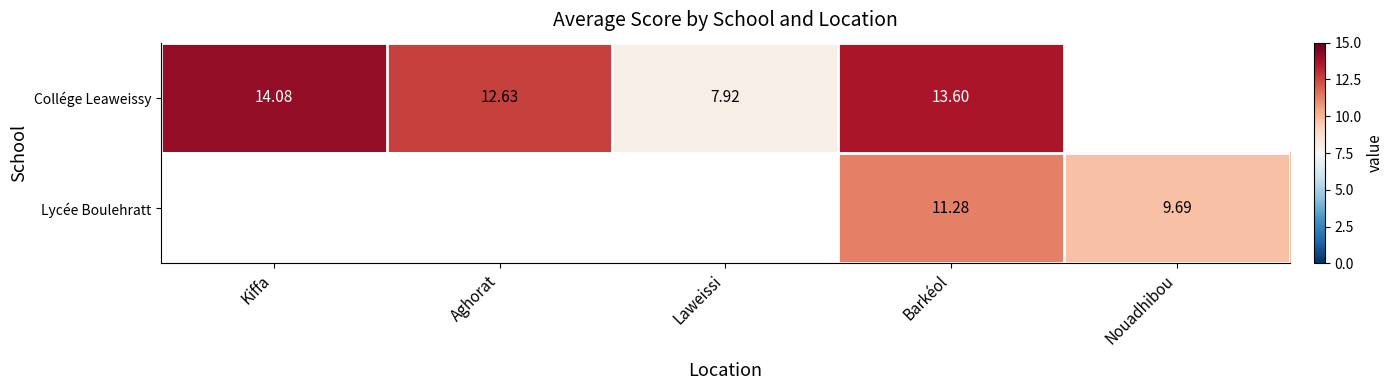

What is the sum of all Lycée Boulehratt values?

21.0